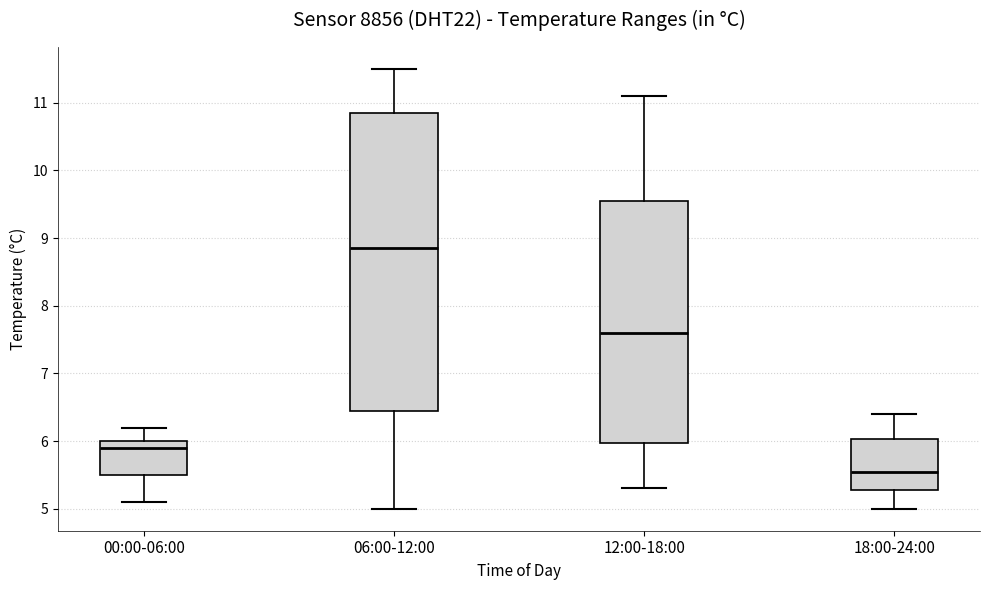

Reading left to right, read every box against the y-axis: the position of its median line, the range the box covers, and the ends of its whiskers. The values are not printed on the chart, so give them approximately, as read against the axis.

00:00-06:00: median 5.9, box 5.5 to 6.0, whiskers 5.1 to 6.2
06:00-12:00: median 8.9, box 6.5 to 10.9, whiskers 5.0 to 11.5
12:00-18:00: median 7.6, box 6.0 to 9.6, whiskers 5.3 to 11.1
18:00-24:00: median 5.6, box 5.3 to 6.0, whiskers 5.0 to 6.4